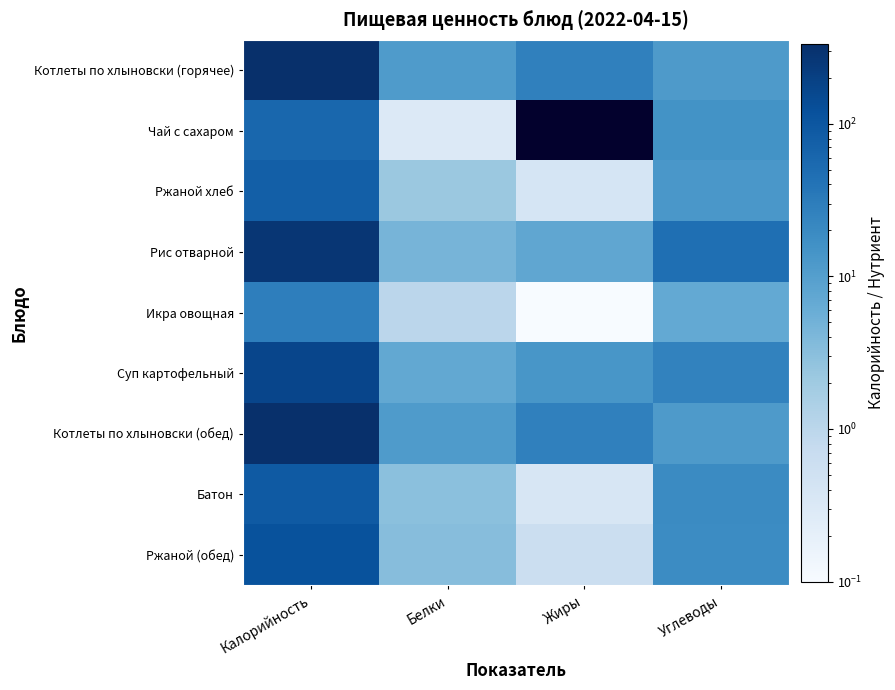

Reading left to right, transcribe all the data shown in this chart.

Котлеты по хлыновски (горячее): Калорийность=334.5	Белки=11.5	Жиры=26.5	Углеводы=11.7
Чай с сахаром: Калорийность=60.0	Белки=0.3	Жиры=0.0	Углеводы=15.2
Ржаной хлеб: Калорийность=76.0	Белки=2.2	Жиры=0.4	Углеводы=12.8
Рис отварной: Калорийность=274.0	Белки=4.6	Жиры=7.5	Углеводы=46.2
Икра овощная: Калорийность=29.0	Белки=1.0	Жиры=0.1	Углеводы=6.8
Суп картофельный: Калорийность=170.2	Белки=7.0	Жиры=13.3	Углеводы=25.2
Котлеты по хлыновски (обед): Калорийность=334.5	Белки=11.5	Жиры=26.5	Углеводы=11.7
Батон: Калорийность=90.4	Белки=3.0	Жиры=0.4	Углеводы=19.9
Ржаной (обед): Калорийность=114.0	Белки=3.3	Жиры=0.6	Углеводы=19.3